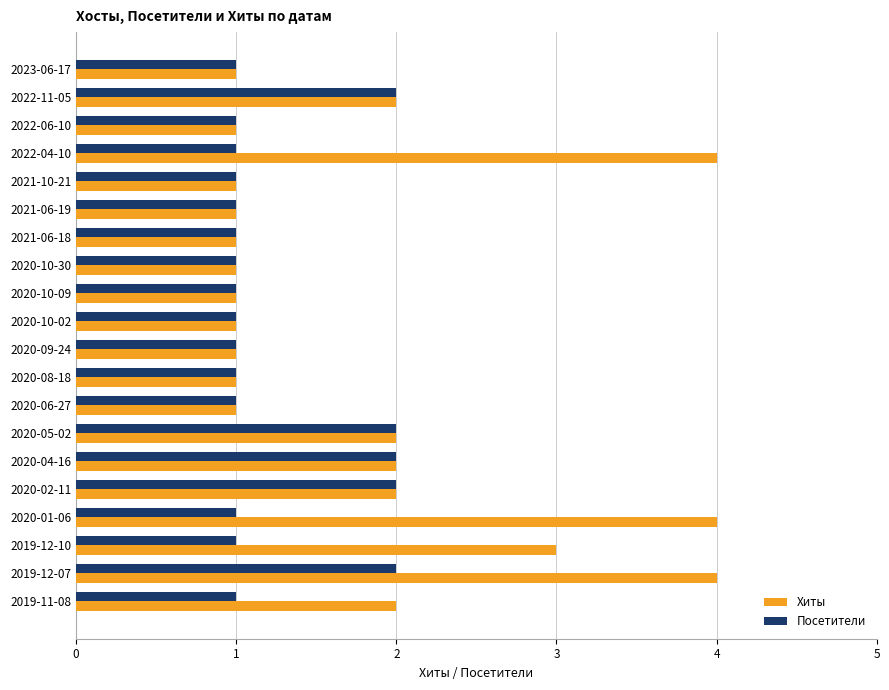

Rank the series by their average value, from lowest to highest.

Посетители, Хиты